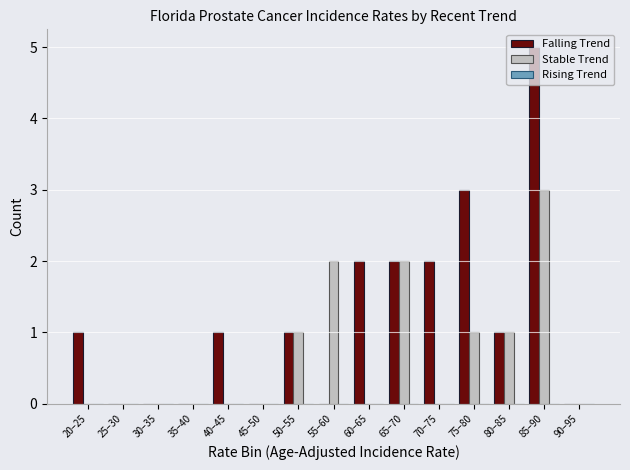

At which category is the sum across all series the highest?

85–90